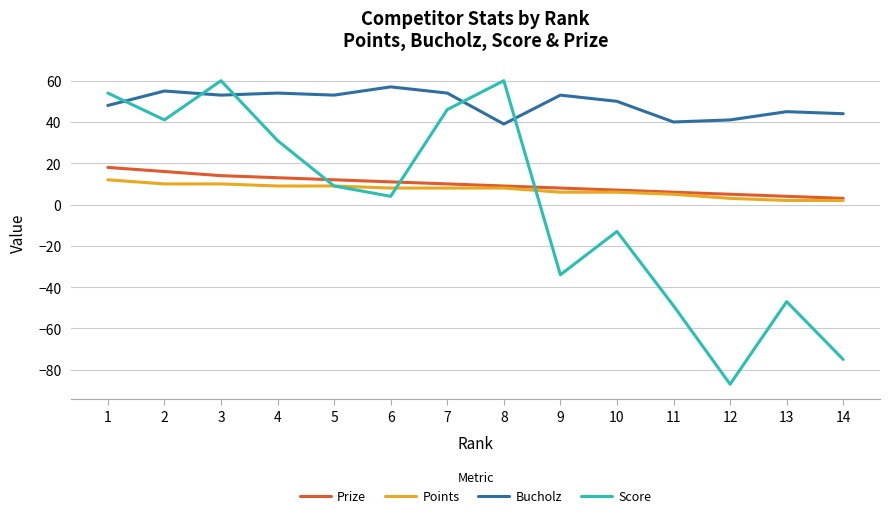

Reading right to left, list all the values displayed in this chart.

Prize: 14=3	13=4	12=5	11=6	10=7	9=8	8=9	7=10	6=11	5=12	4=13	3=14	2=16	1=18
Points: 14=2	13=2	12=3	11=5	10=6	9=6	8=8	7=8	6=8	5=9	4=9	3=10	2=10	1=12
Bucholz: 14=44	13=45	12=41	11=40	10=50	9=53	8=39	7=54	6=57	5=53	4=54	3=53	2=55	1=48
Score: 14=-75	13=-47	12=-87	11=-49	10=-13	9=-34	8=60	7=46	6=4	5=9	4=31	3=60	2=41	1=54